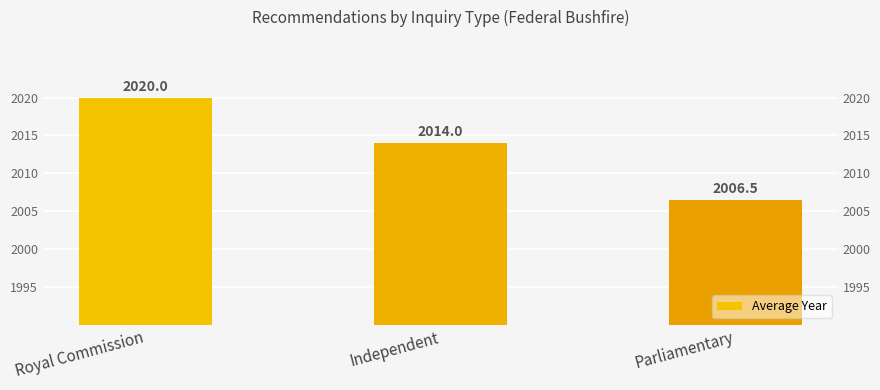

Between Independent and Royal Commission, which is larger?

Royal Commission